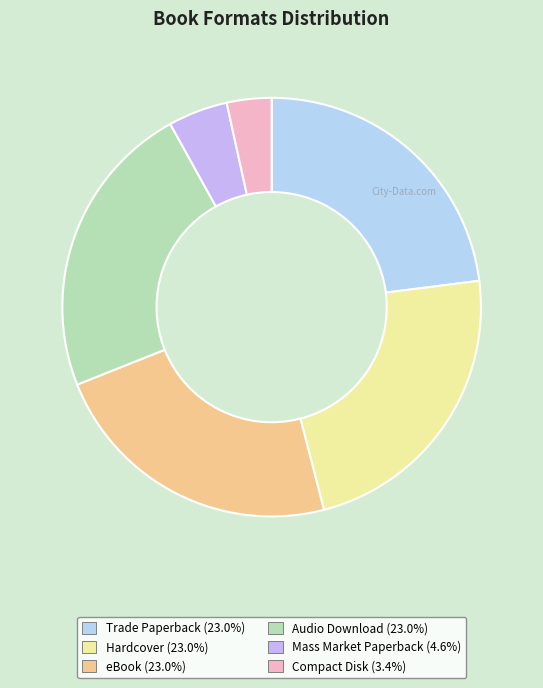

Between eBook and Mass Market Paperback, which is larger?

eBook